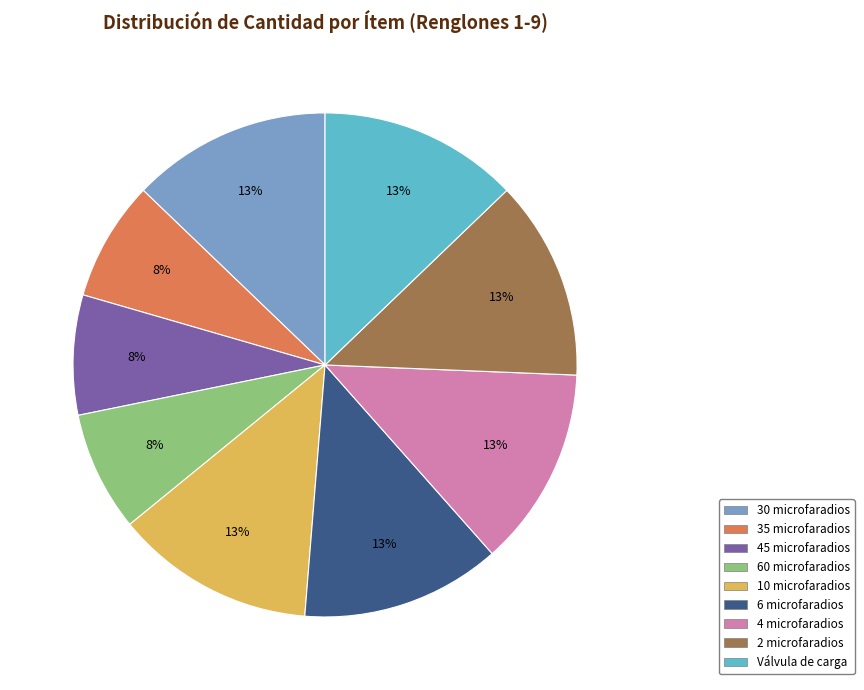

To the nearest percent, what is the difference between the largest and smallest slice percentages?

5%